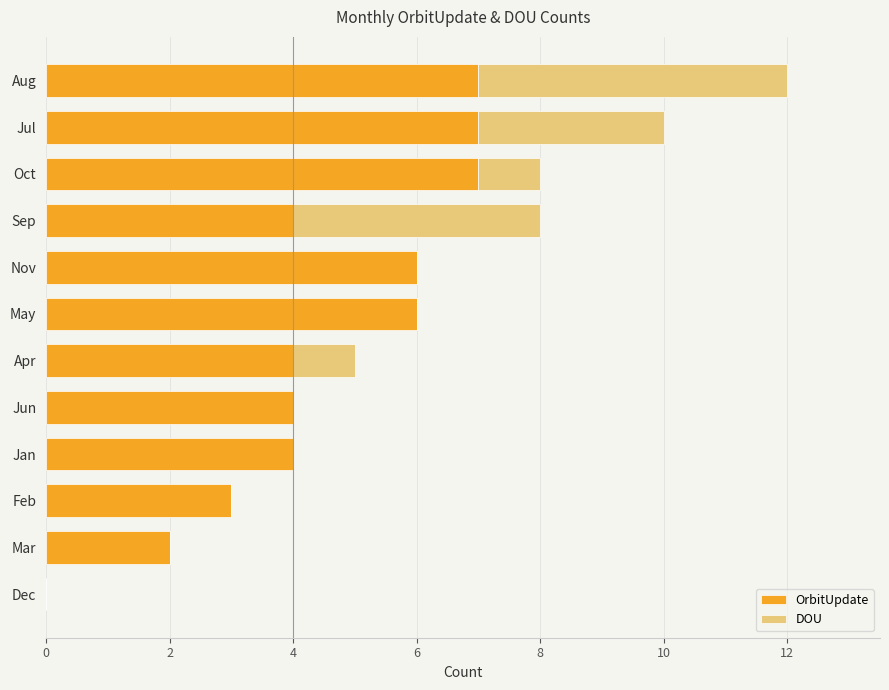

What is the sum of all OrbitUpdate values?

54